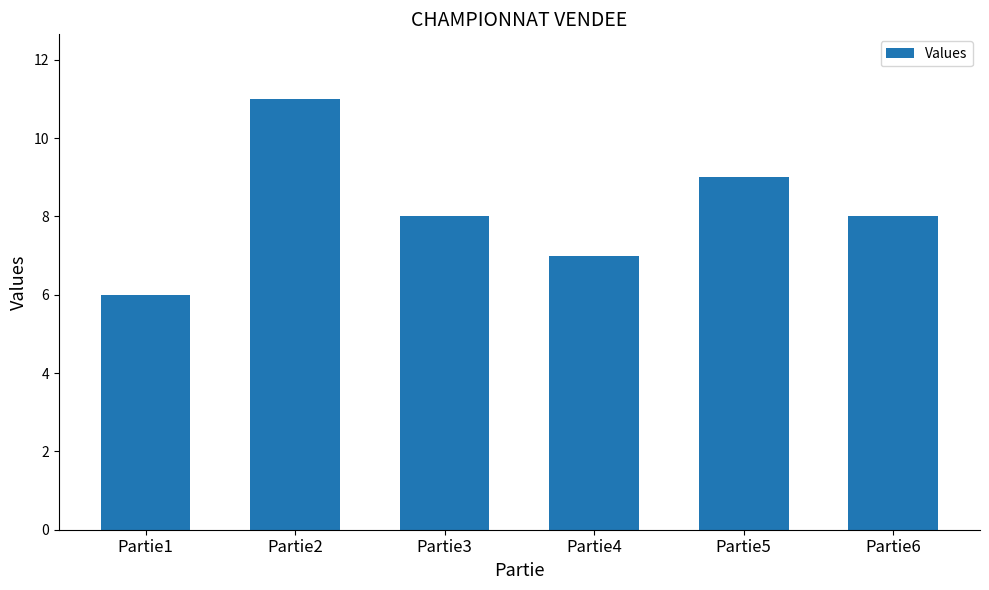

Where does the data first go above 8?

Partie2